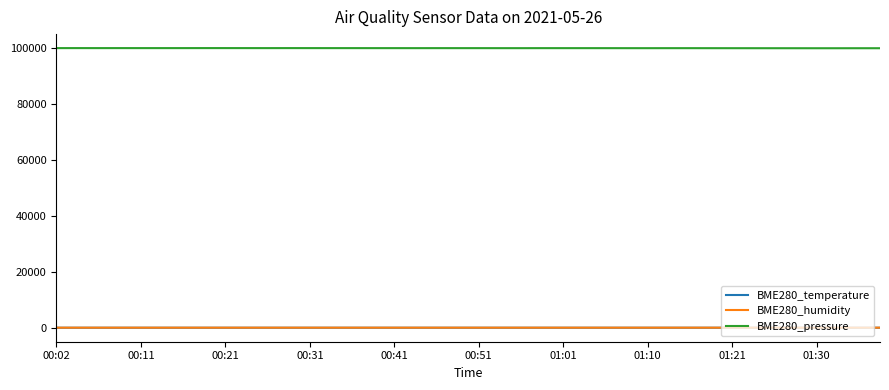

Which series has the largest total across all categories?

BME280_pressure